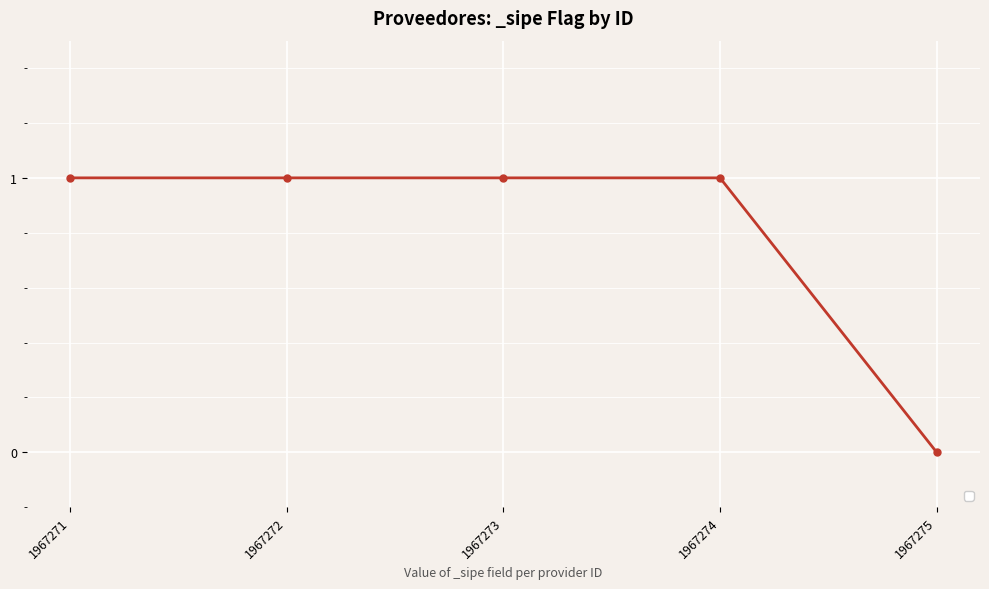

At which label is the value closest to 0?

1967275